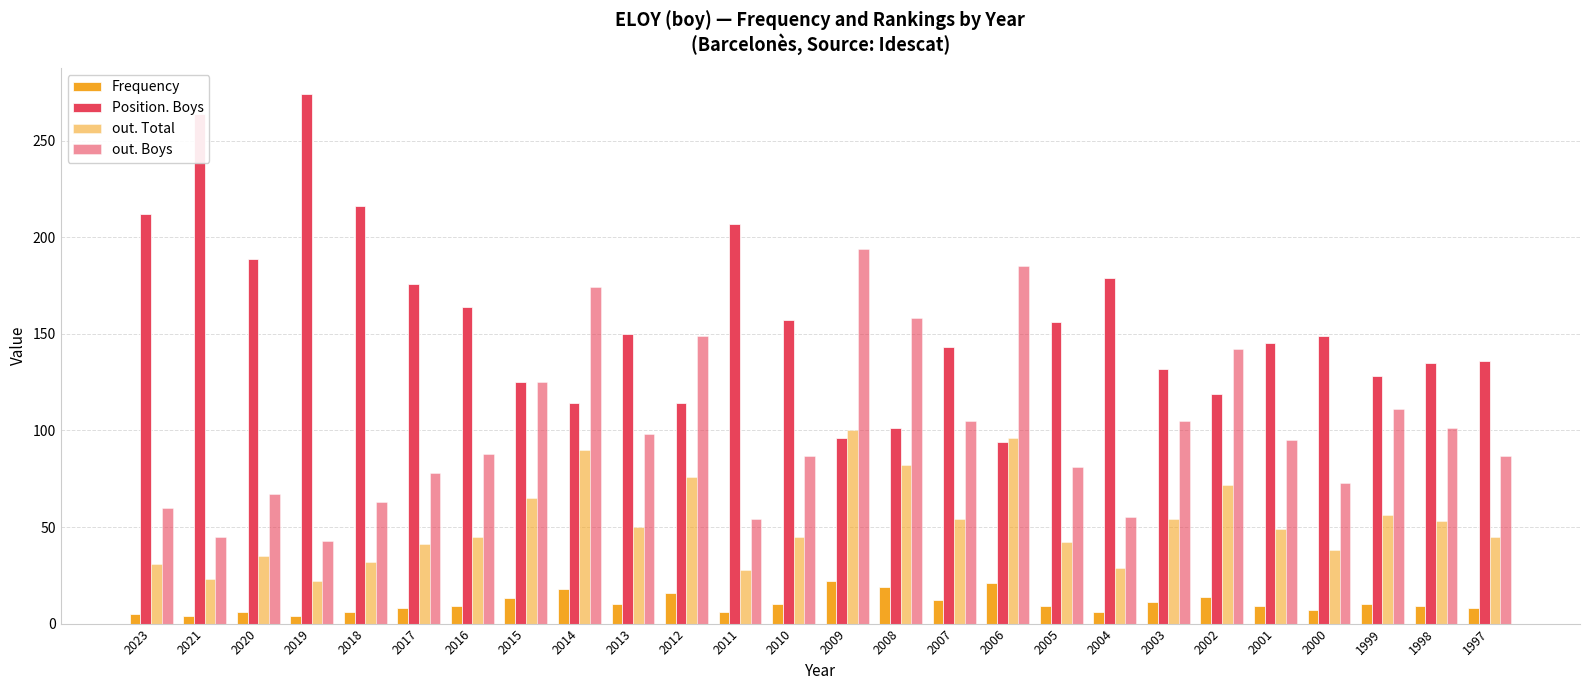

What is the difference between the out. Total values at 2008 and 2006?

14